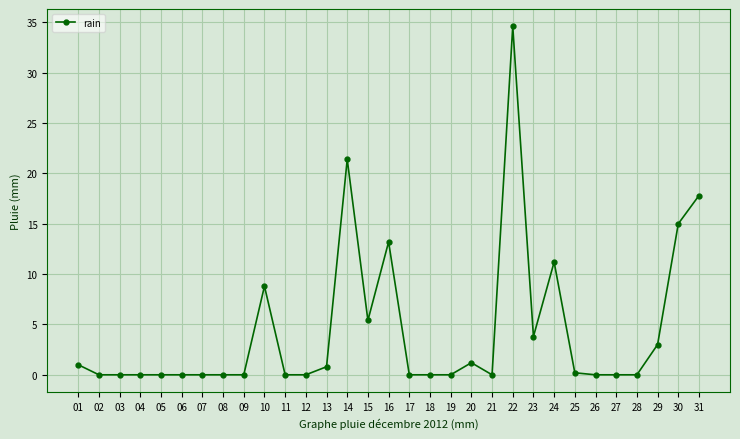

What is the average value?

4.4